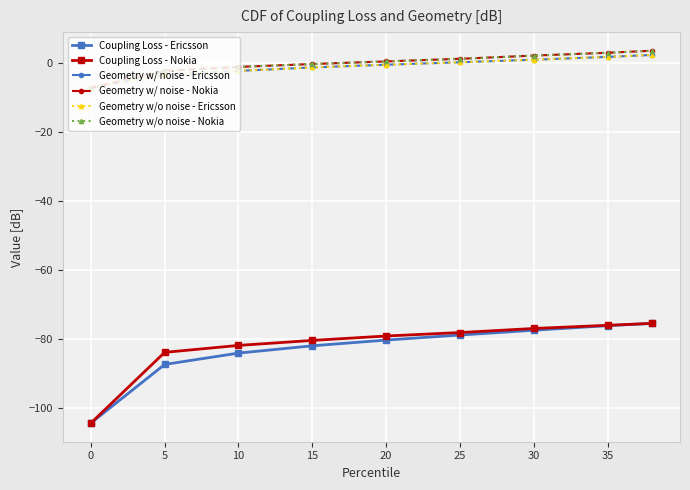

What is the greatest value displayed?

3.5